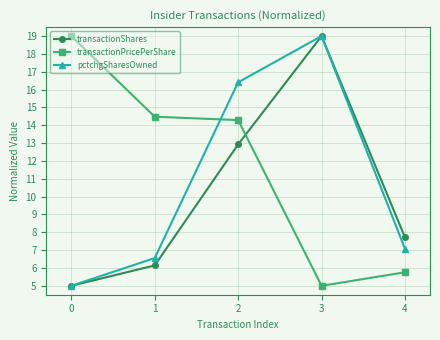

Reading right to left, transcribe all the data shown in this chart.

transactionShares: 4=7.7	3=19.0	2=12.9	1=6.1	0=5.0
transactionPricePerShare: 4=5.8	3=5.0	2=14.3	1=14.5	0=19.0
pctchgSharesOwned: 4=7.1	3=19.0	2=16.4	1=6.6	0=5.0